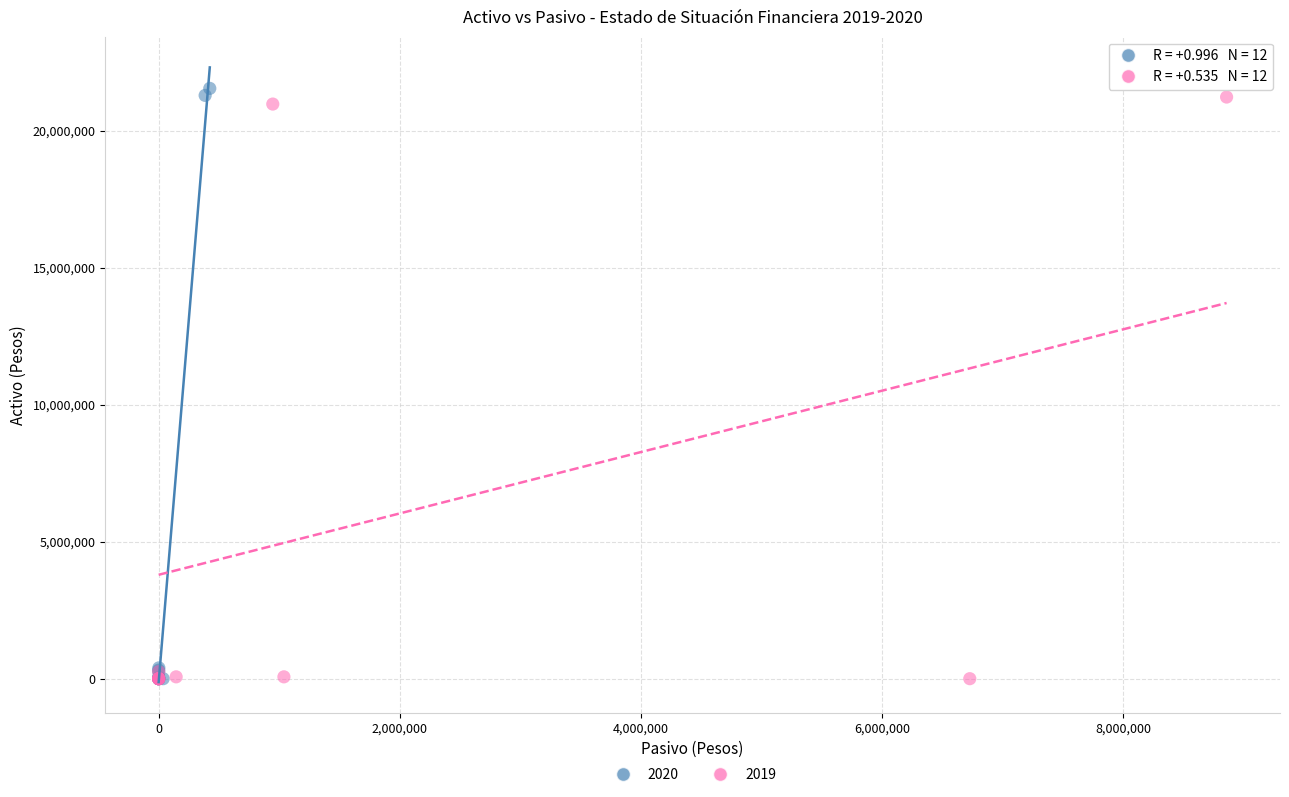

What are all the series names shown in the legend?

2020, 2019